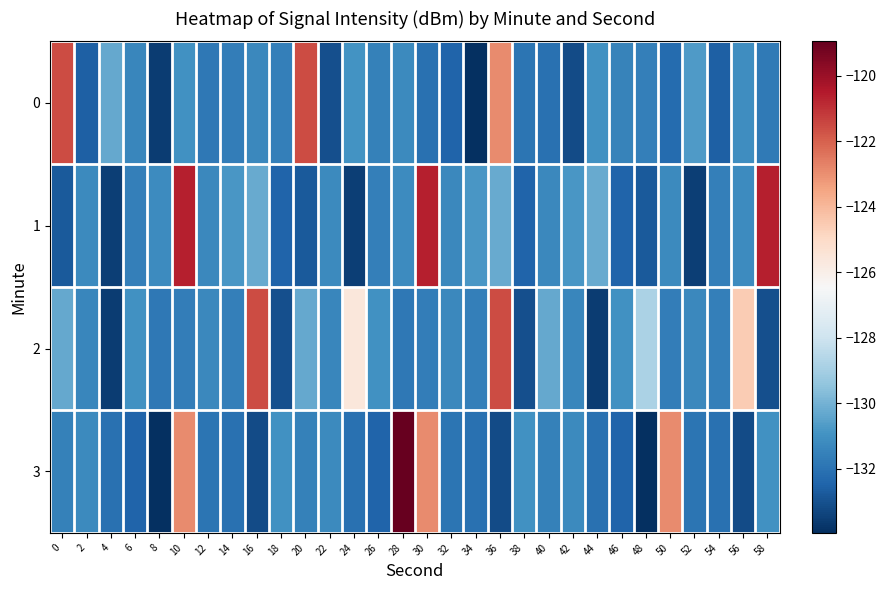

Which series changed the most between 8 and 56?

2